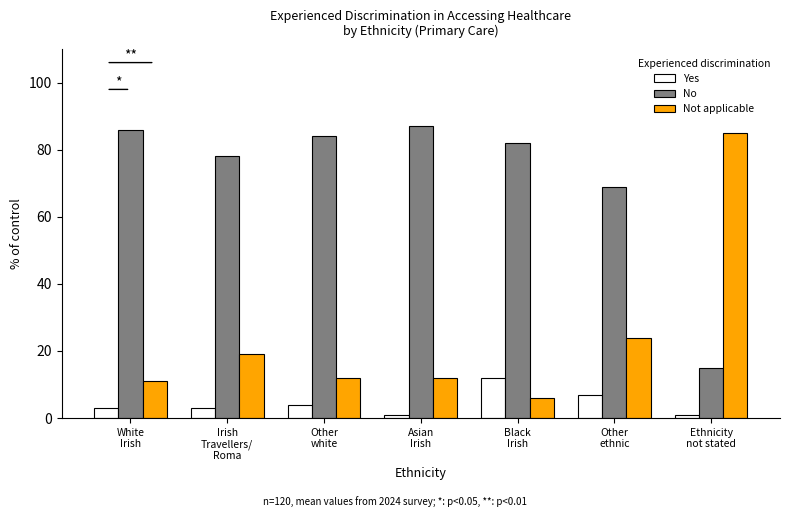

Reading left to right, transcribe all the data shown in this chart.

Yes: 3	3	4	1	12	7	1
No: 86	78	84	87	82	69	15
Not applicable: 11	19	12	12	6	24	85